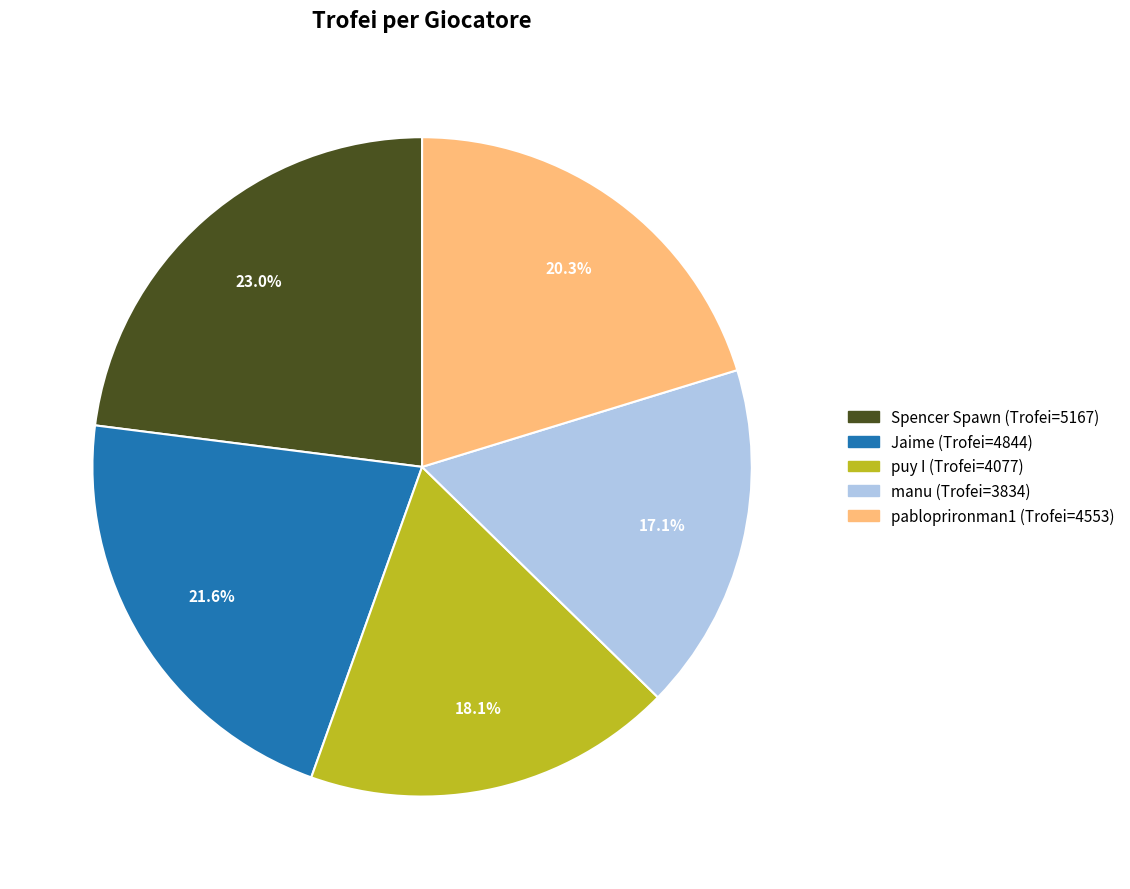

Does manu represent more than half of the total?

No